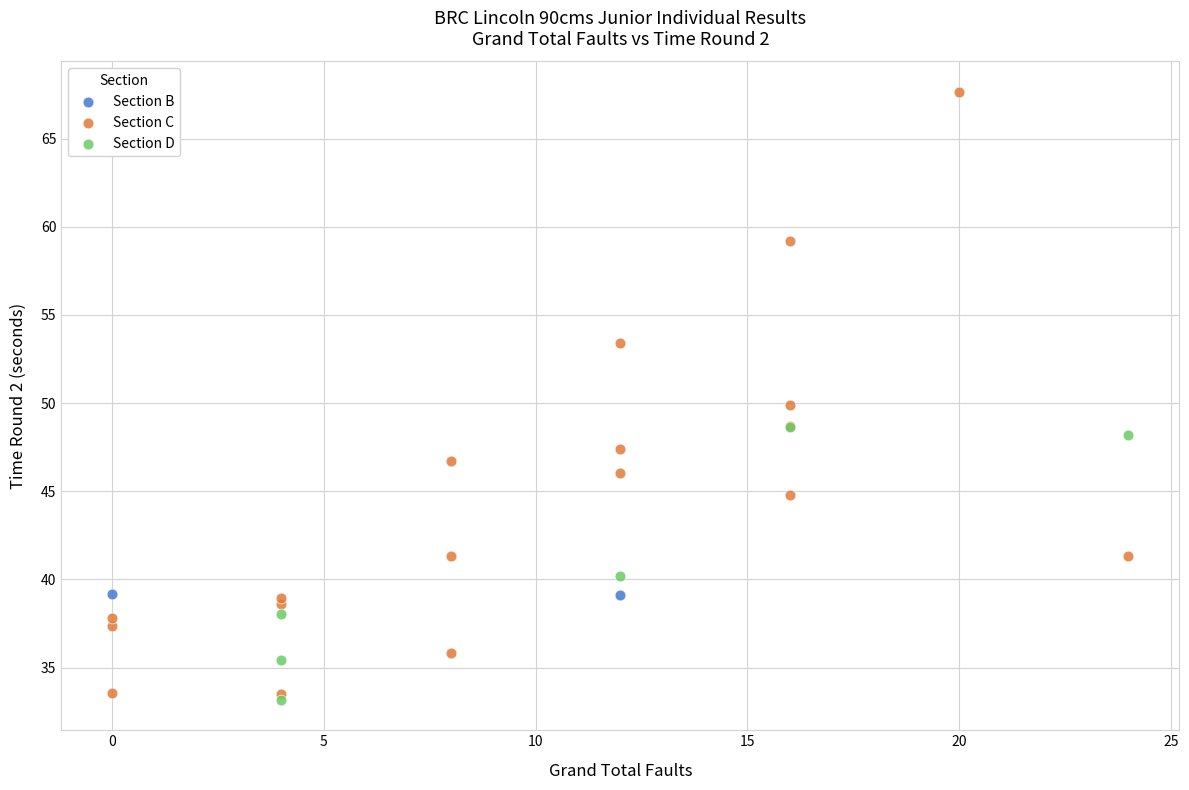

What are all the series names shown in the legend?

Section B, Section C, Section D